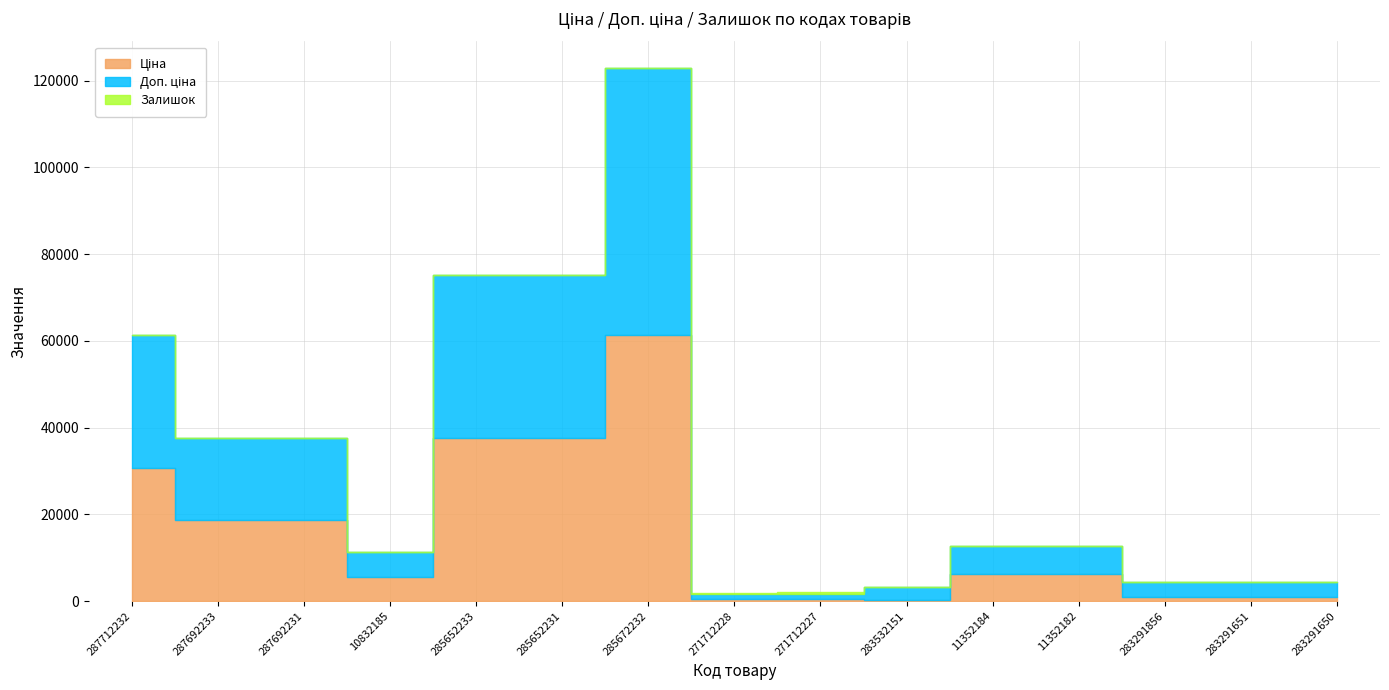

What is the sum of the Залишок values at 283291856 and 285652233?

22.0